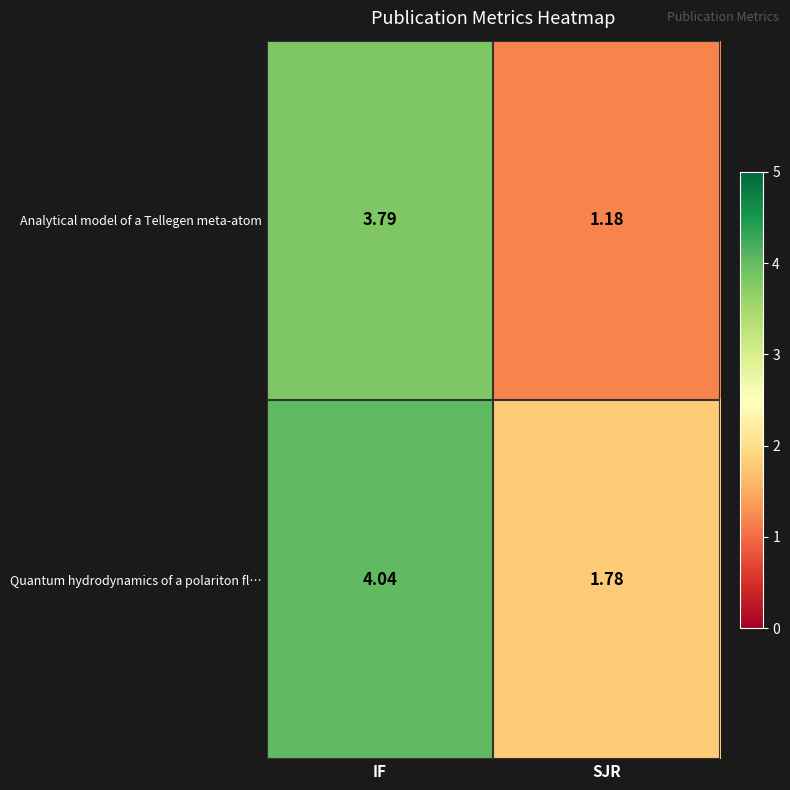

List the series in order of their peak value, lowest first.

Analytical model of a Tellegen meta-atom, Quantum hydrodynamics of a polariton fl…